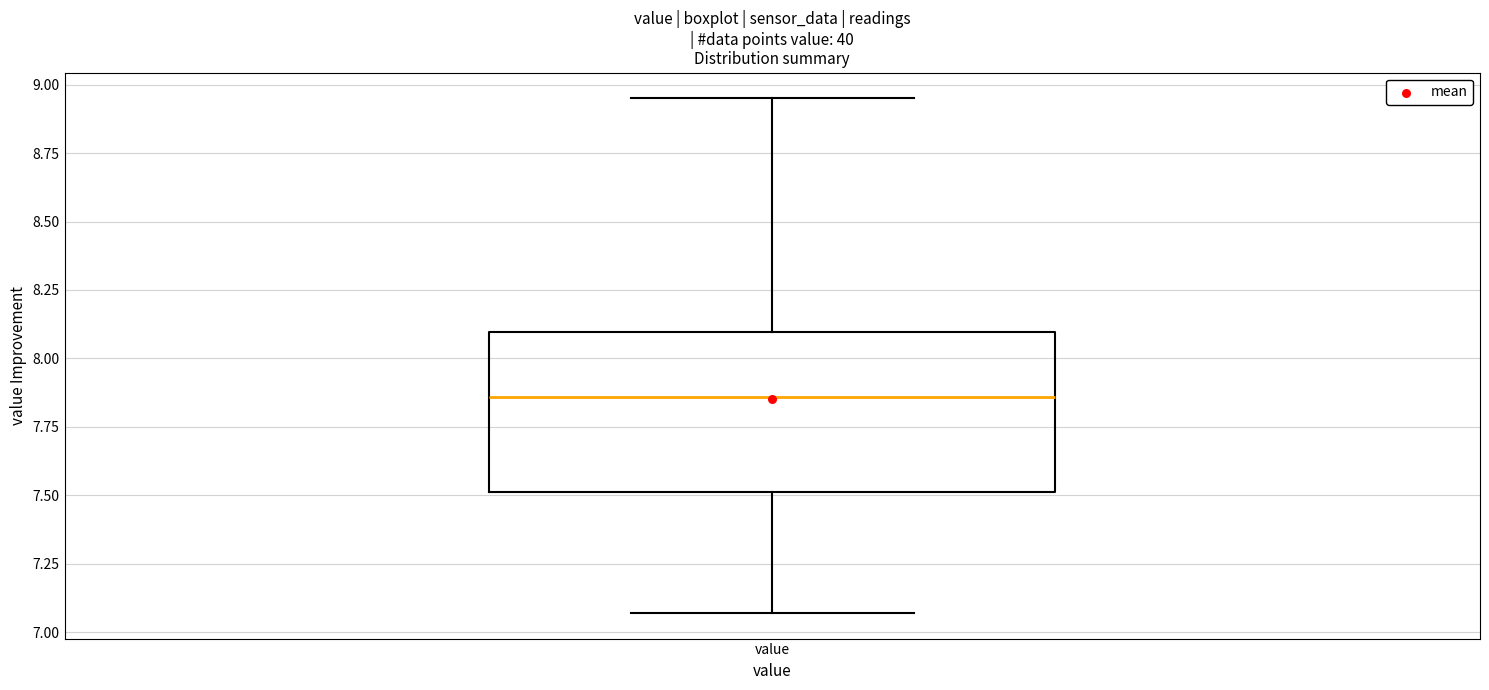

Transcribe this box plot: give where the median line is, the range the box spans, and where the two whiskers end, as read against the y-axis. The values are not printed on the chart, so give them approximately, as read against the axis.

median 7.85, box 7.50 to 8.10, whiskers 7.05 to 8.95